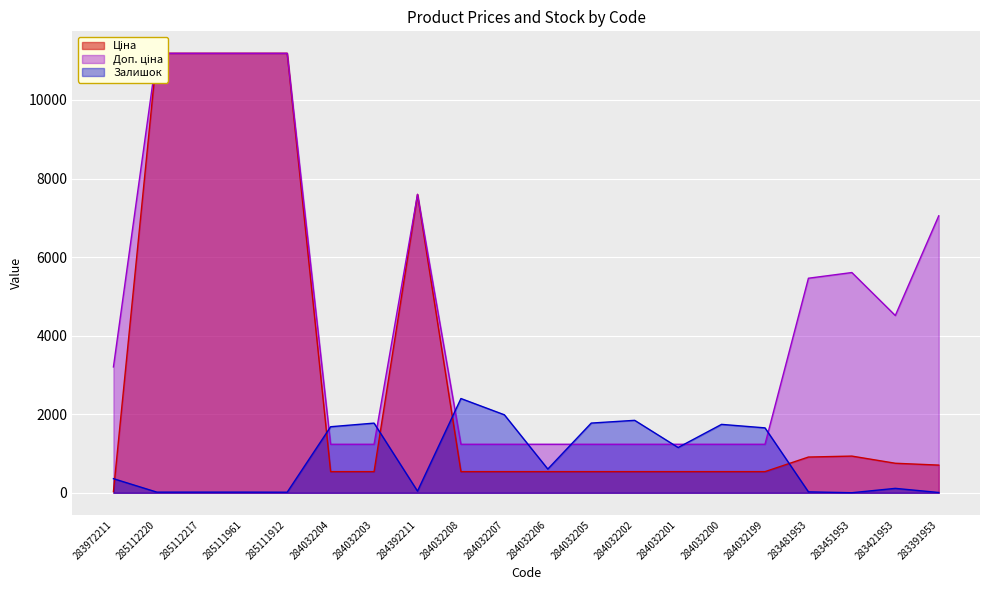

Is the value of Доп. ціна at 285111912 greater than the value of Залишок at 284032206?

Yes